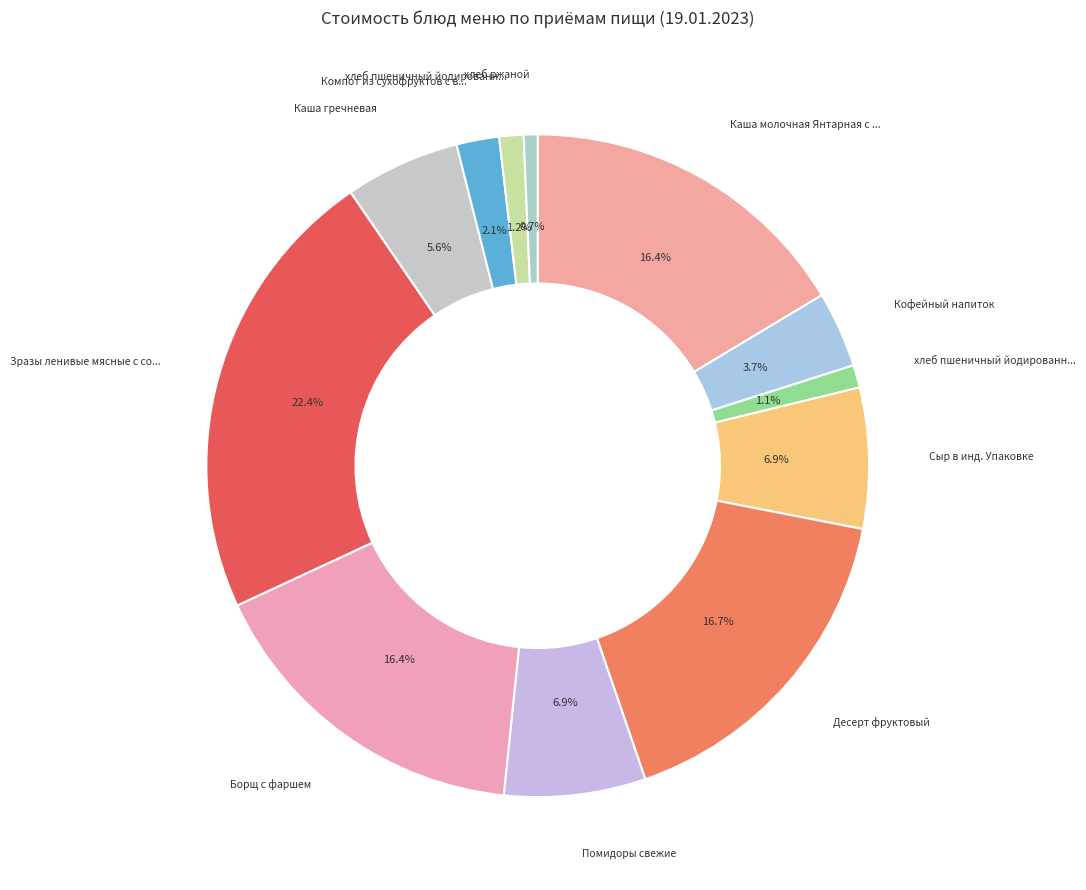

How many segments does this pie chart have?

12